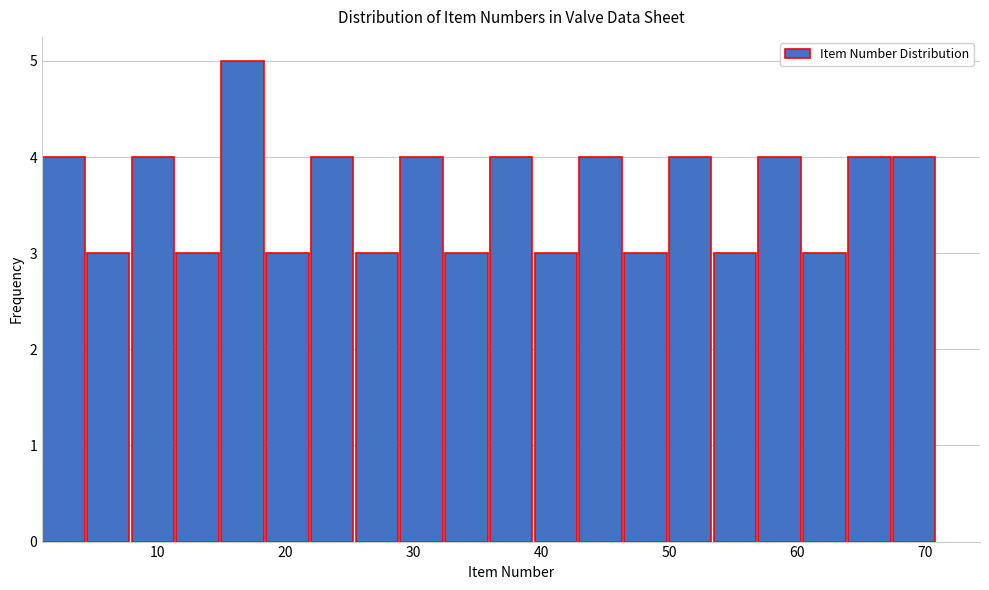

Read against the x-axis, roughly where is the centre of the tallest bar?

17